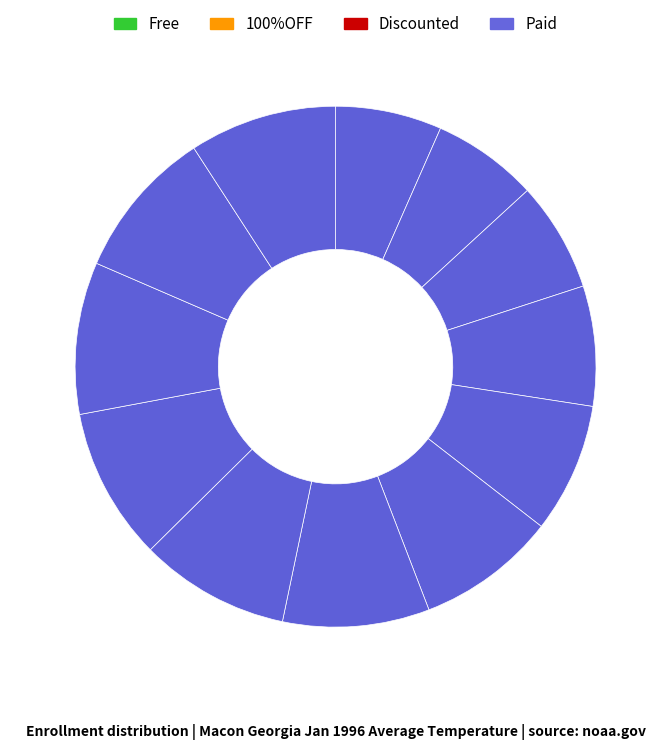

How many segments does this pie chart have?

12